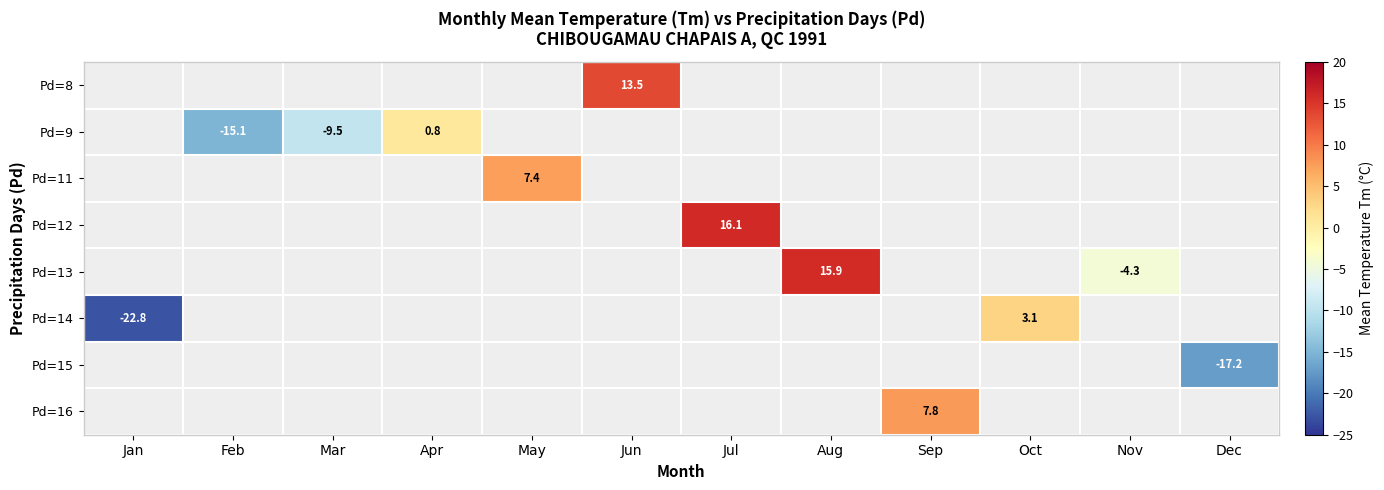

The Pd=11 series shows 7.4 at May. True or false?

True